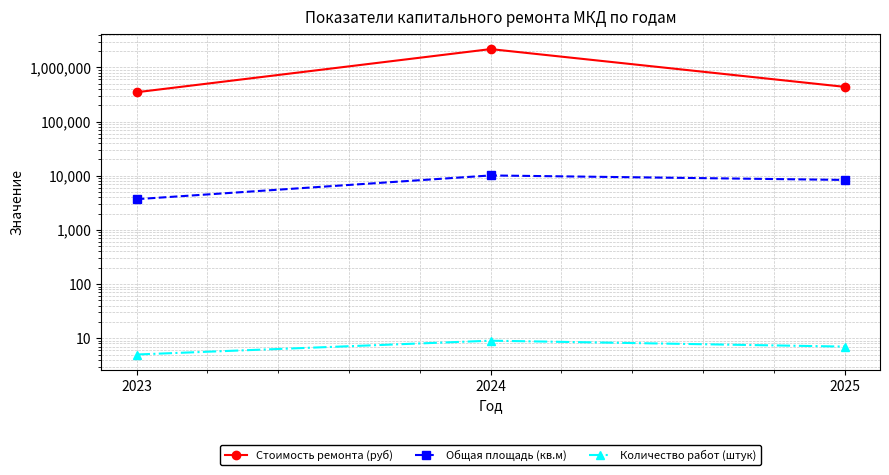

What is the sum of all Общая площадь (кв.м) values?

22189.5